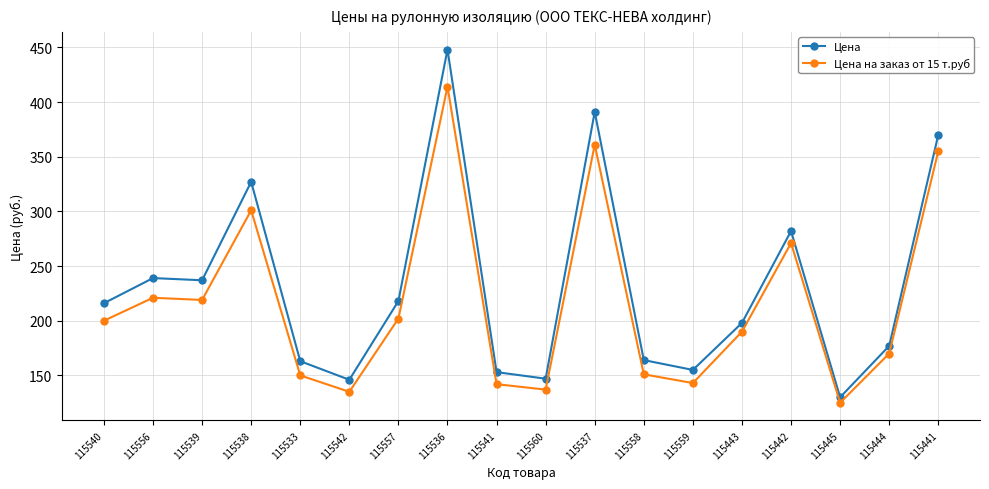

What is the spread (max minus min) of values at 115533?

13